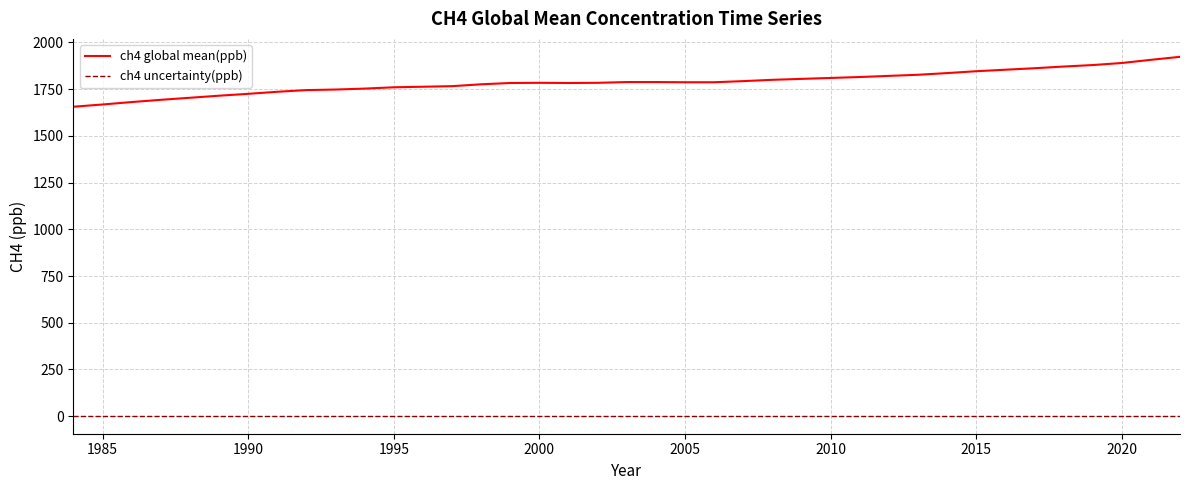

Which series has the widest spread of values?

ch4 global mean(ppb)